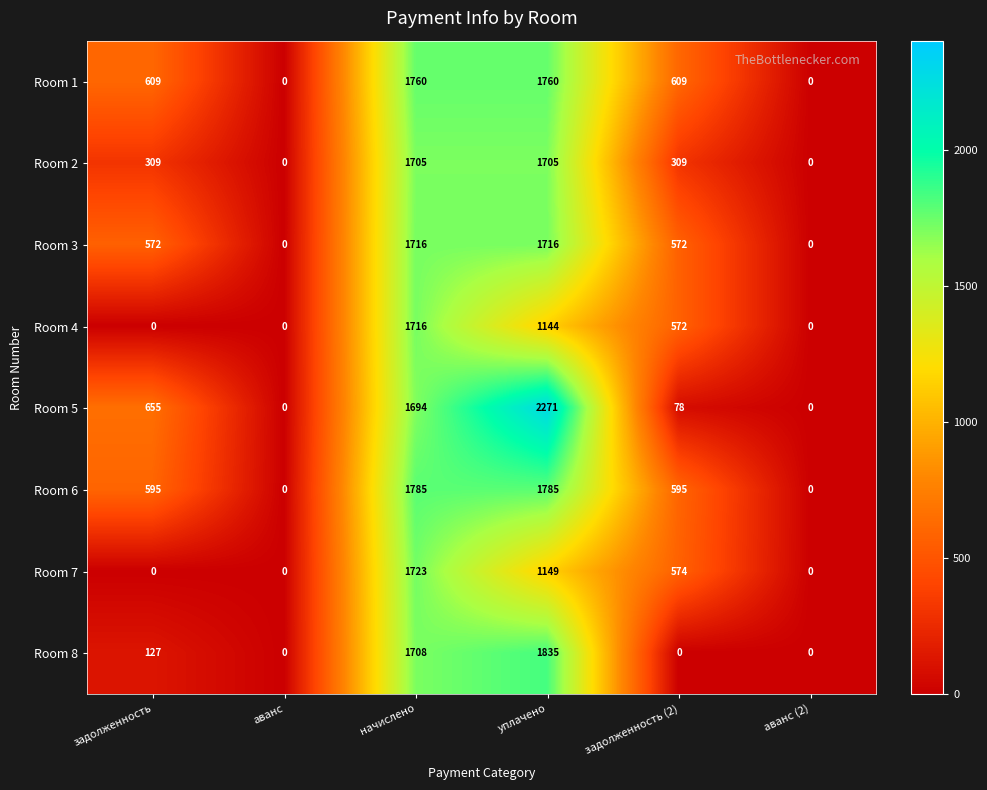

What is the difference between the maximum and second lowest values in the Room 5 series?

2271